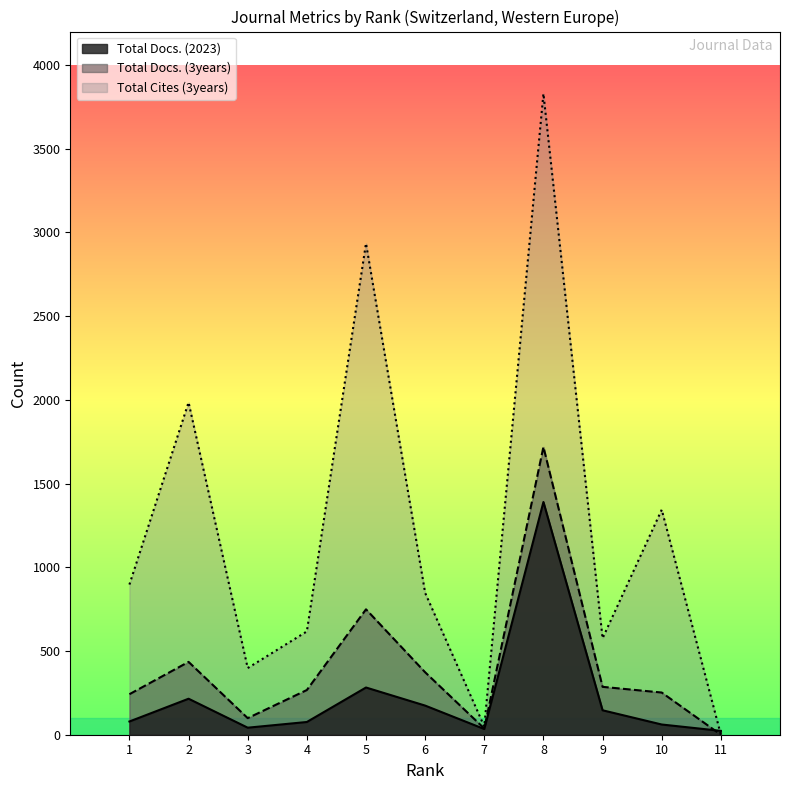

Count the number of categories in the chart.

11